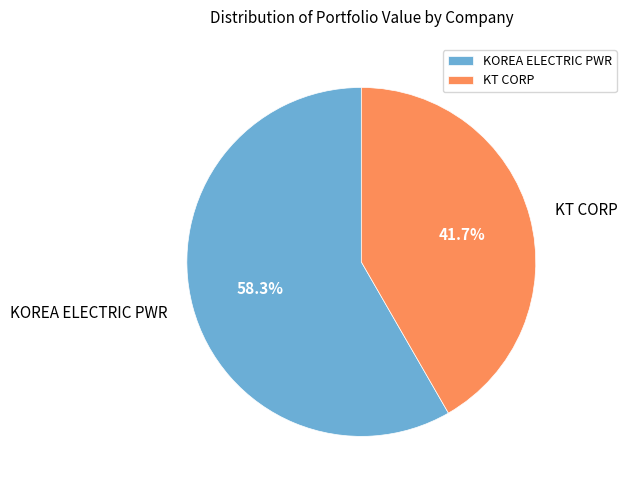

To the nearest percent, what percentage of the pie is KT CORP?

42%